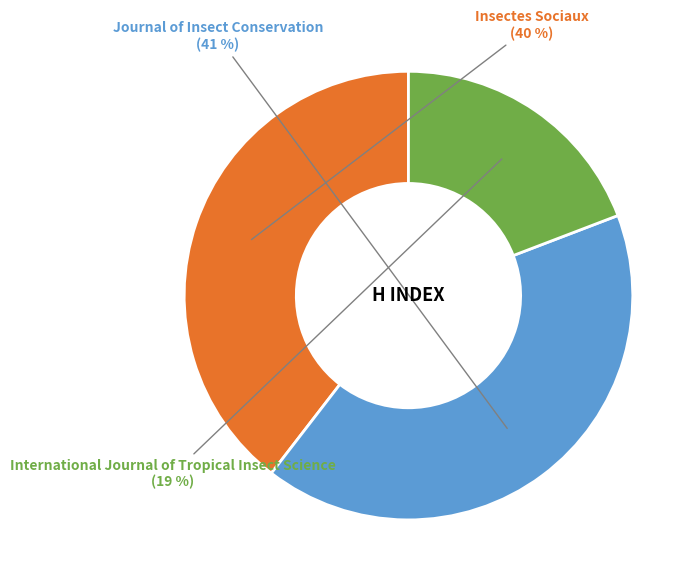

How many segments does this pie chart have?

3